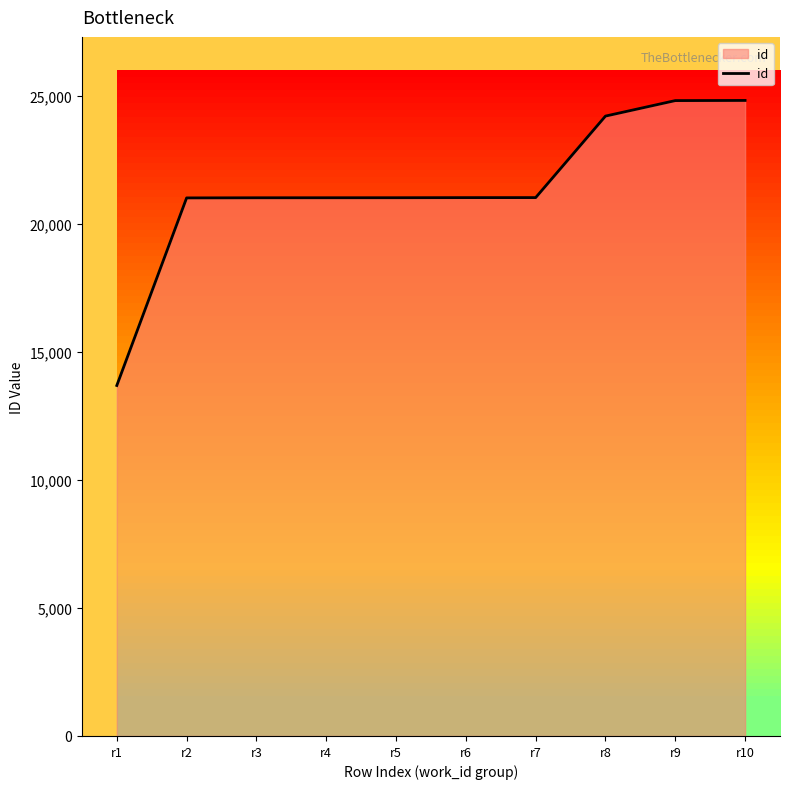

What is the sum of all values?

213637